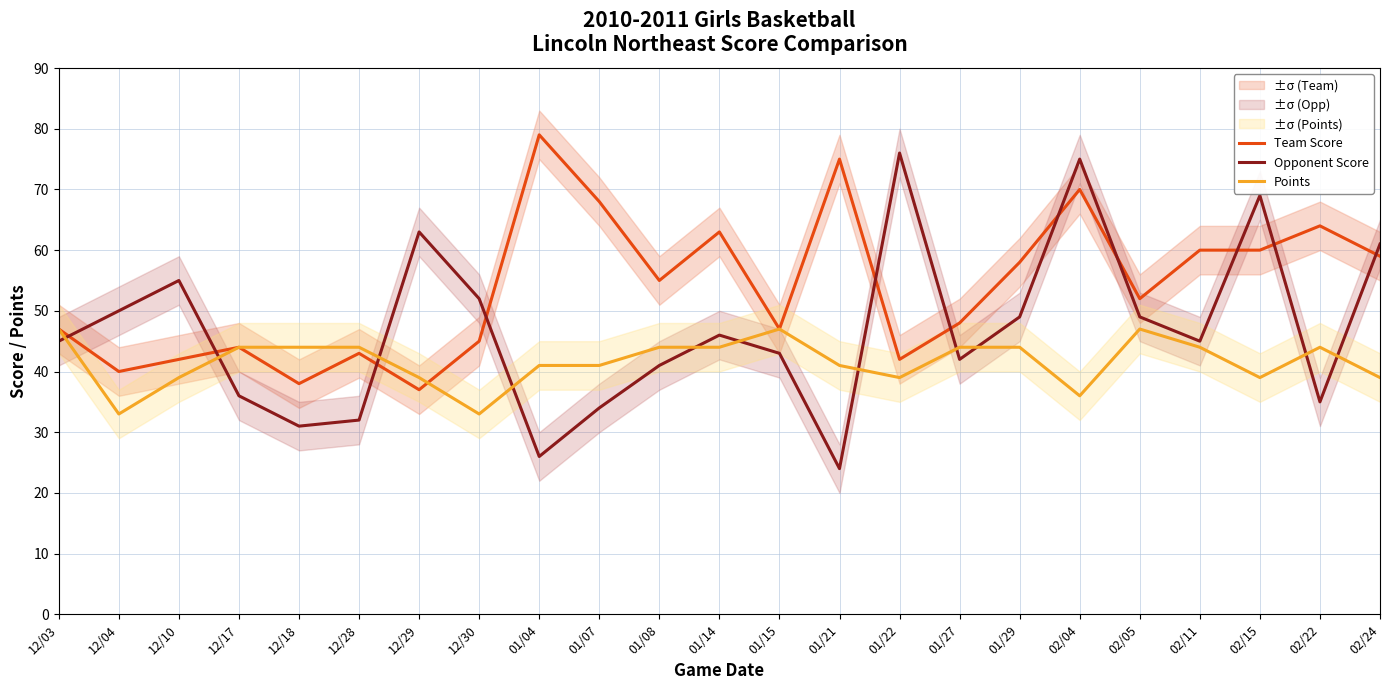

What is the approximate value of Points at 02/22?

44